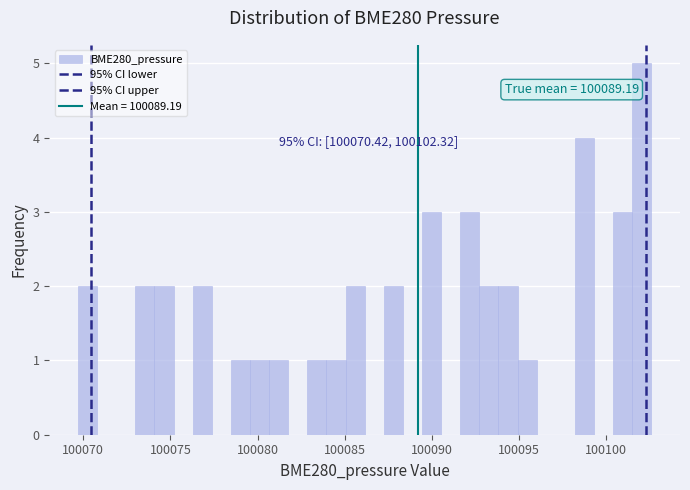

Read against the x-axis, roughly where is the centre of the tallest bar?

100102.0